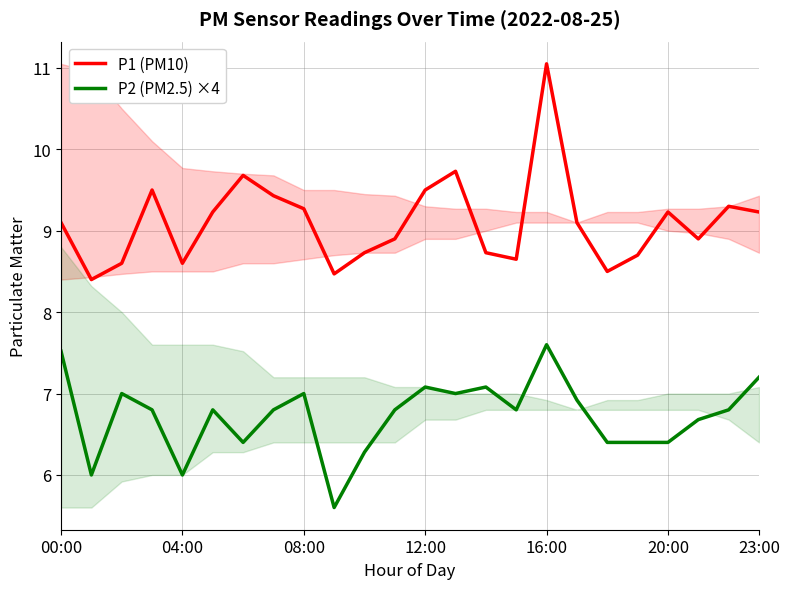

At 18, list the series in order from largest to smallest.

P1 (PM10), P2 (PM2.5) ×4